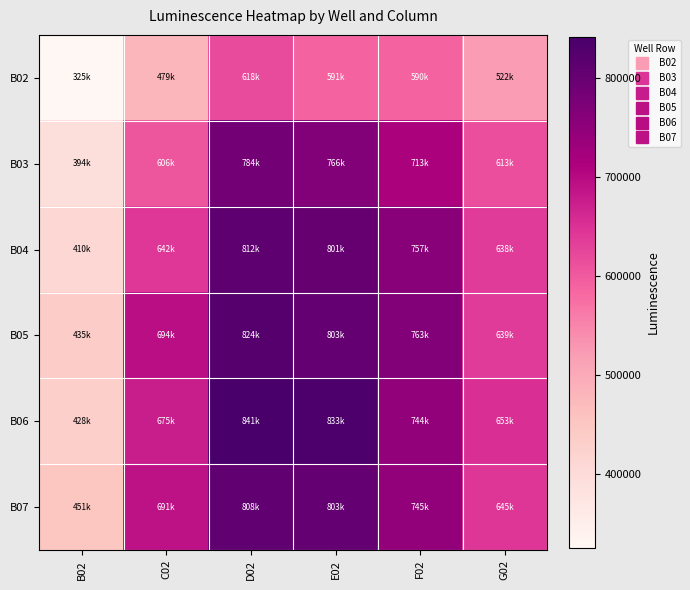

Reading right to left, list all the values displayed in this chart.

B02: G02=522500	F02=590400	E02=591000	D02=618200	C02=479500	B02=325700
B03: G02=613800	F02=713400	E02=766300	D02=784500	C02=606000	B02=394900
B04: G02=638100	F02=757800	E02=801000	D02=812700	C02=642900	B02=410300
B05: G02=639000	F02=763400	E02=803900	D02=824300	C02=694900	B02=435900
B06: G02=653800	F02=744800	E02=833300	D02=841100	C02=675900	B02=428600
B07: G02=645200	F02=745100	E02=803200	D02=808200	C02=691000	B02=451900